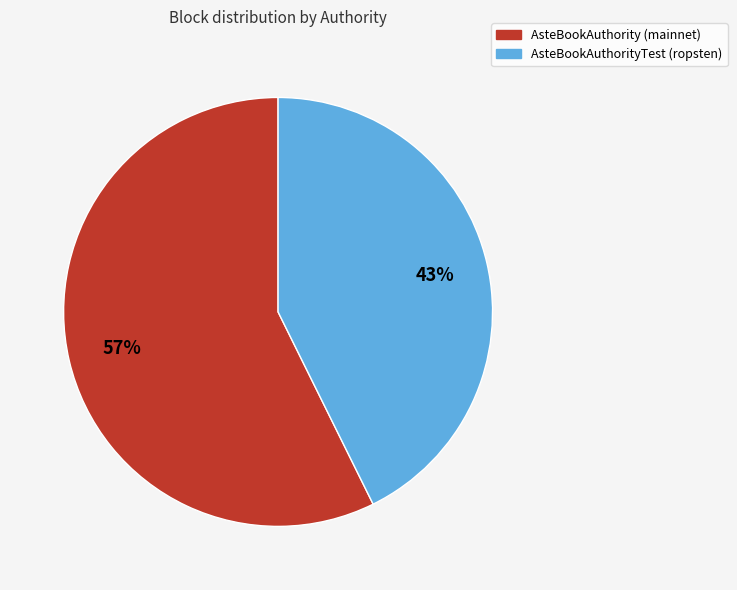

How many segments does this pie chart have?

2